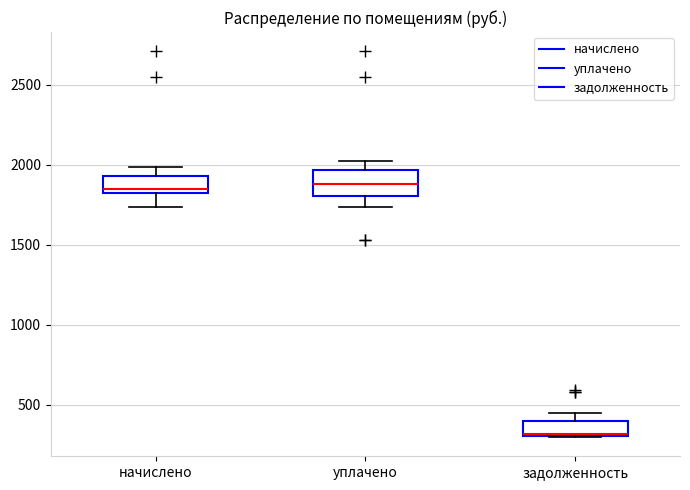

Reading left to right, transcribe this box plot: for each box, give where its median line is, the range the box spans, and where its two whiskers end, as read against the y-axis. The values are not printed on the chart, so give them approximately, as read against the axis.

начислено: median 1850, box 1800 to 1950, whiskers 1750 to 2000
уплачено: median 1900, box 1800 to 1950, whiskers 1750 to 2000
задолженность: median 300, box 300 to 400, whiskers 300 to 450